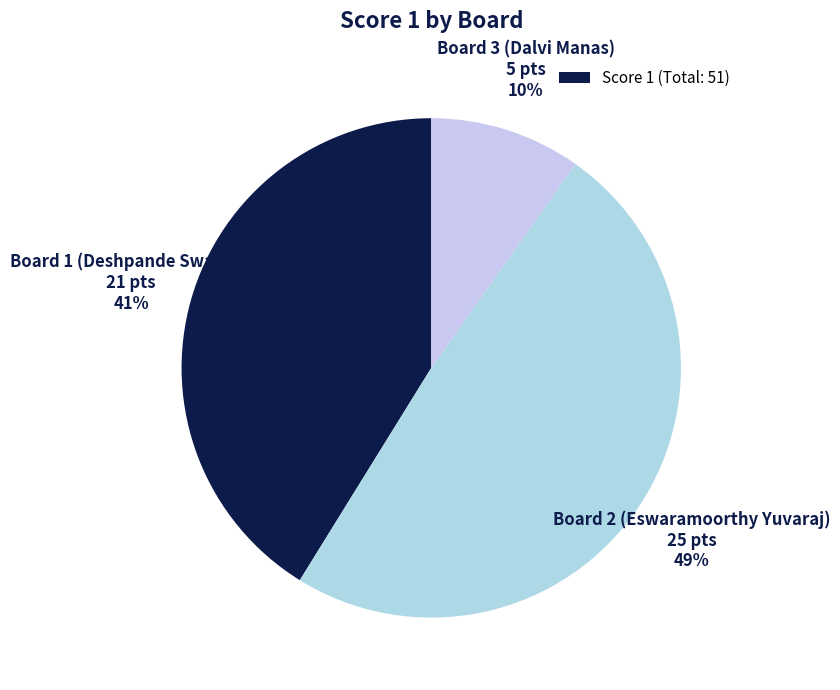

To the nearest percent, what is the difference between the largest and smallest slice percentages?

39%